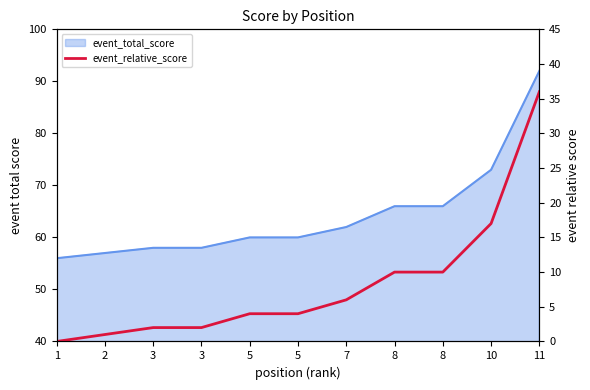

Which label corresponds to the smallest value in the chart?

1